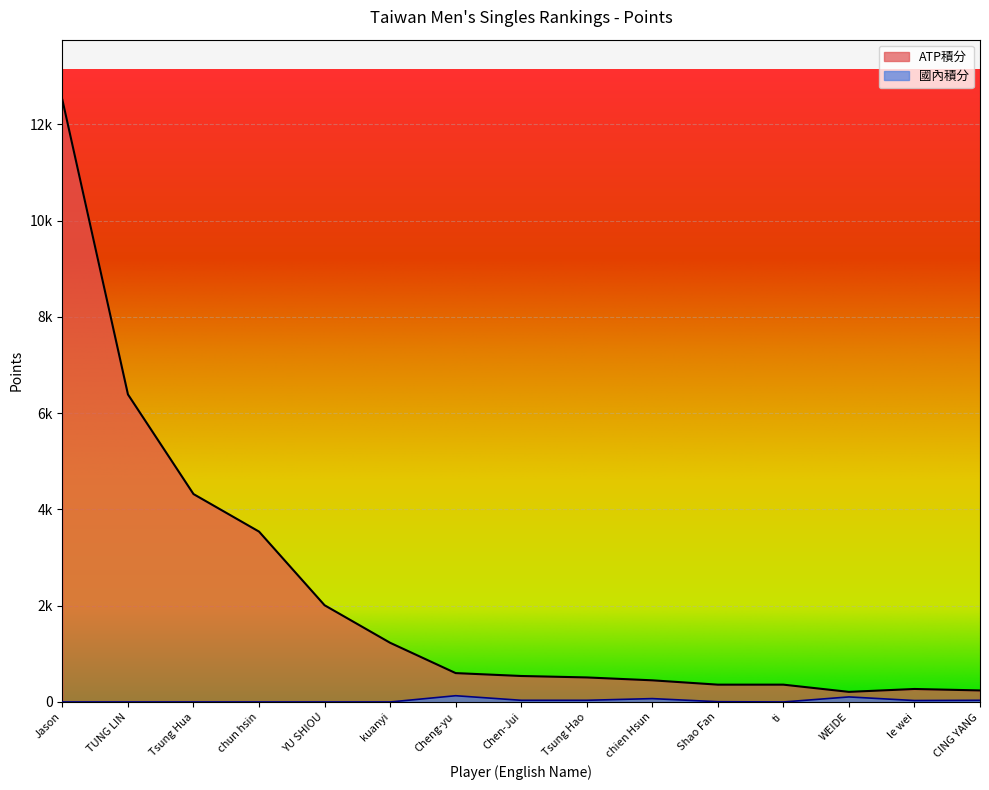

Which category has the highest value in the ATP積分 series?

Jason